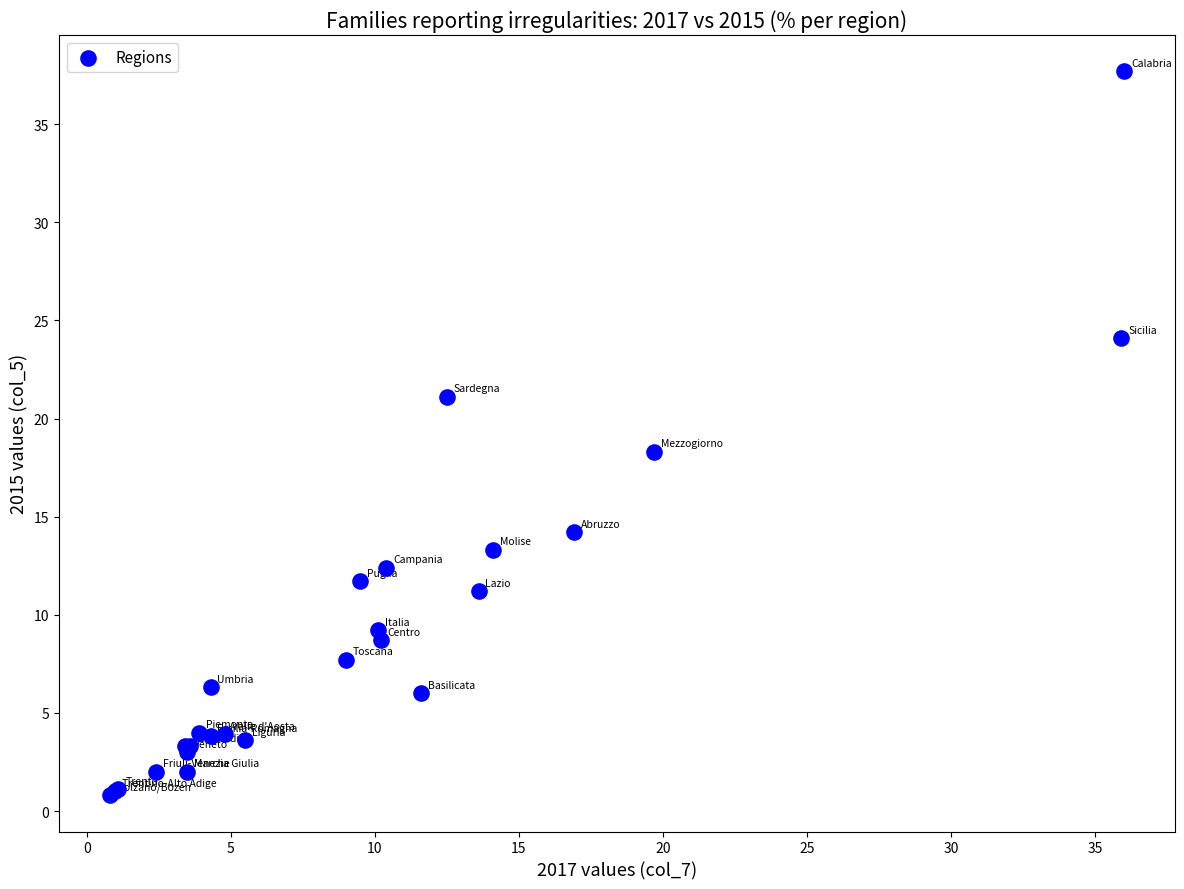

What Y value in the scatter plot is closest to 19?

18.3